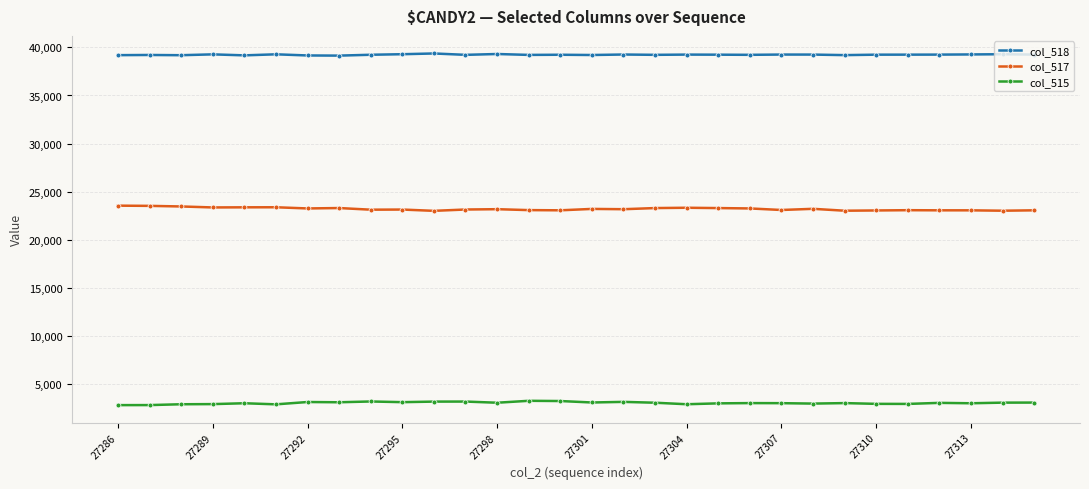

What is the value of the col_515 point at the 10th from the left?

3104